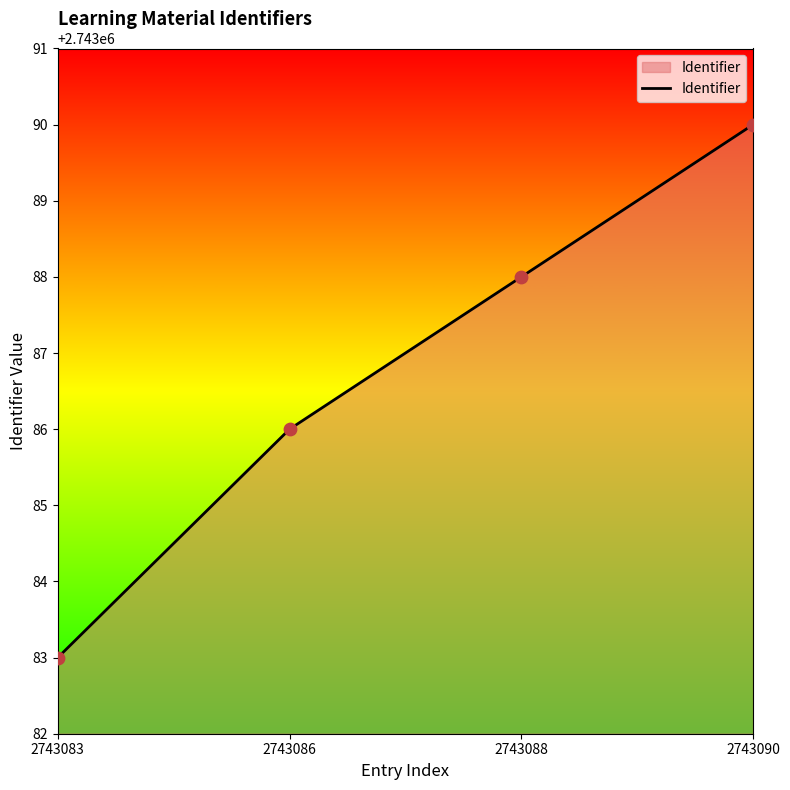

What is the change in value from 2743083 to 2743086?

+3